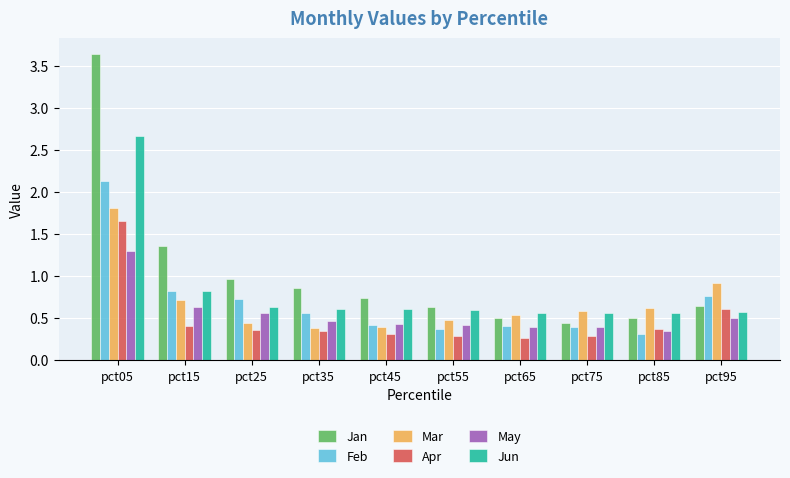

At which label is May closest to 0?

pct85